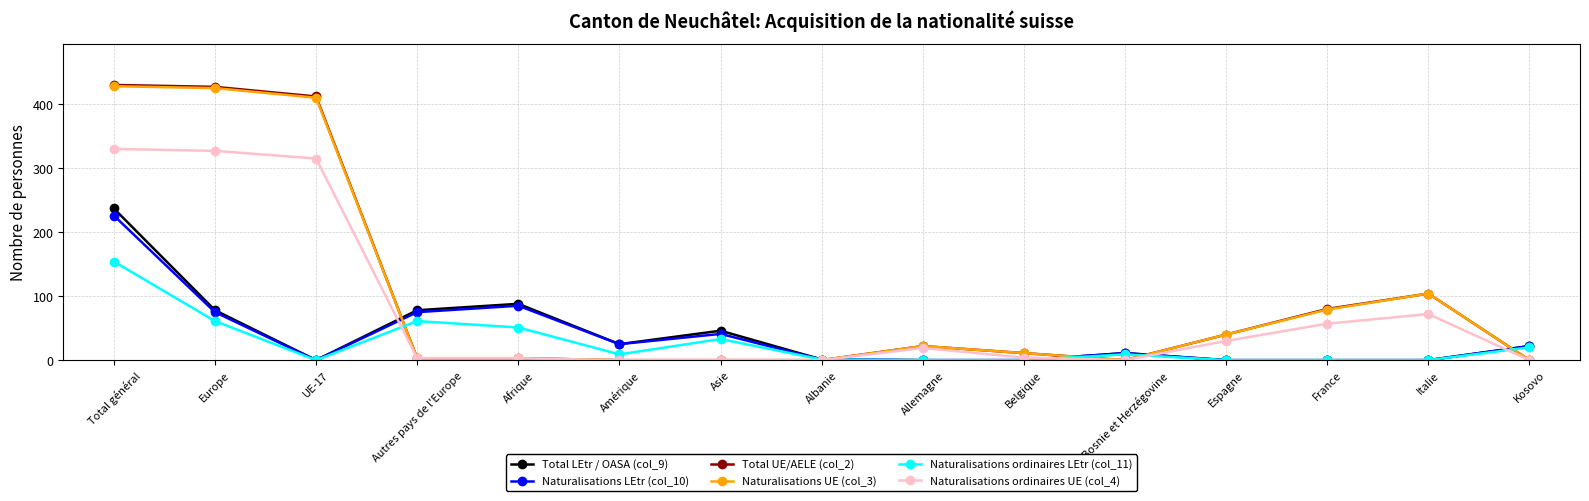

At which category does Naturalisations ordinaires LEtr (col_11) reach its first local valley?

UE-17